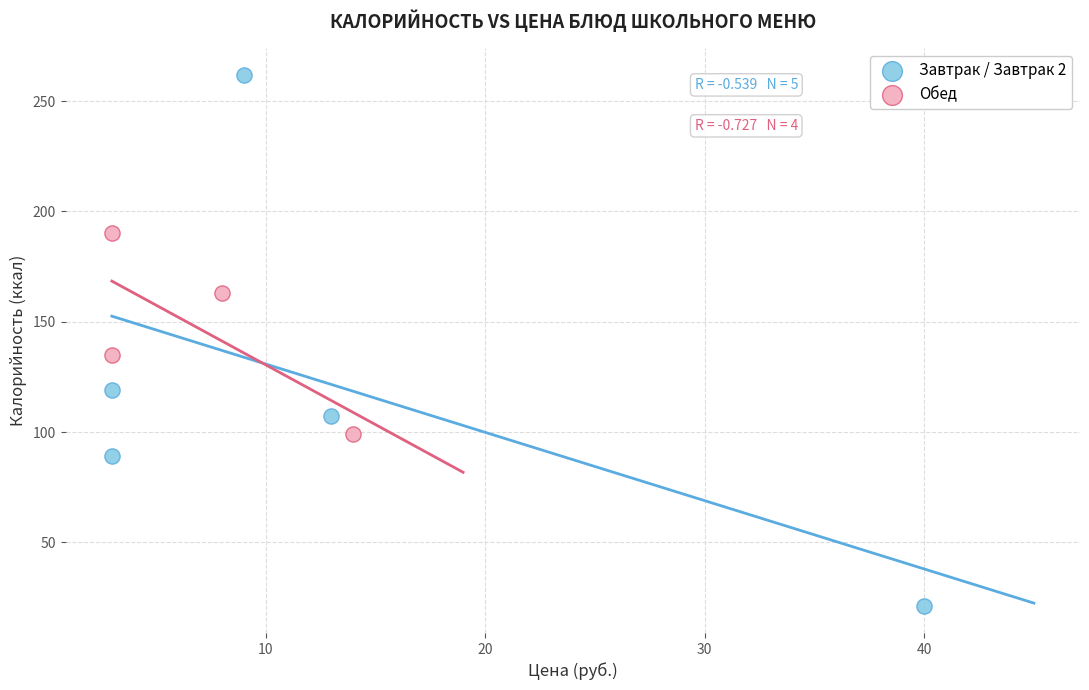

Which series reaches the maximum Y coordinate?

Завтрак / Завтрак 2